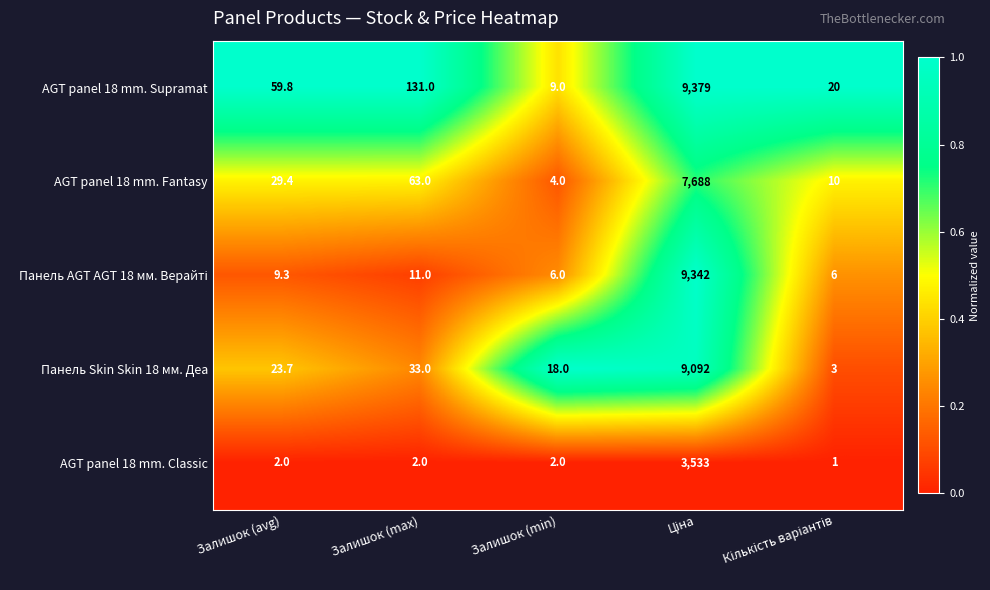

Which series has the largest total across all categories?

AGT panel 18 mm. Supramat